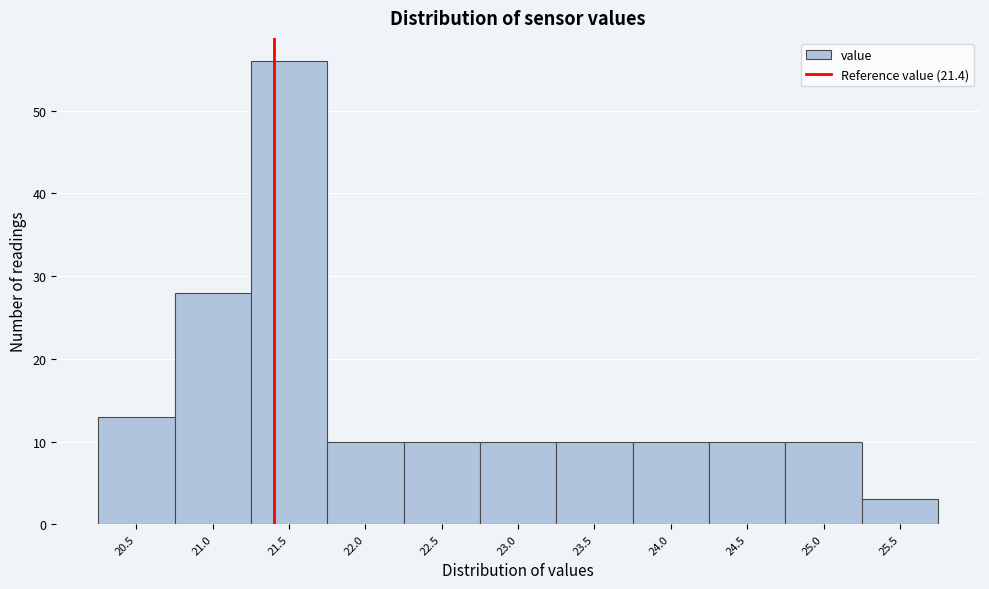

How tall is the bar that spans 22.75 to 23.25 on the x-axis? The values are not printed on the chart, so give them approximately, as read against the axis.

10